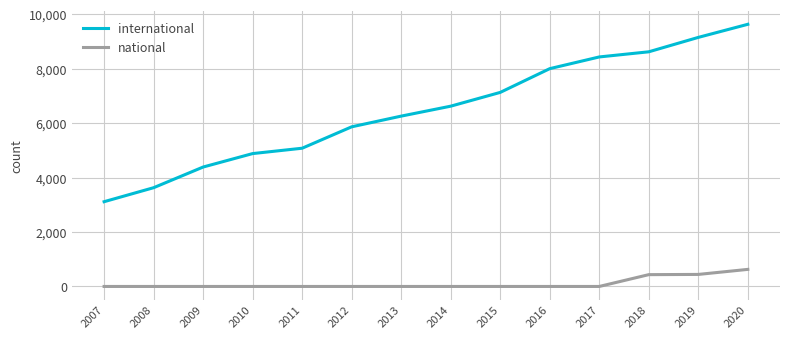

What is the approximate value of international at 2009?

4387